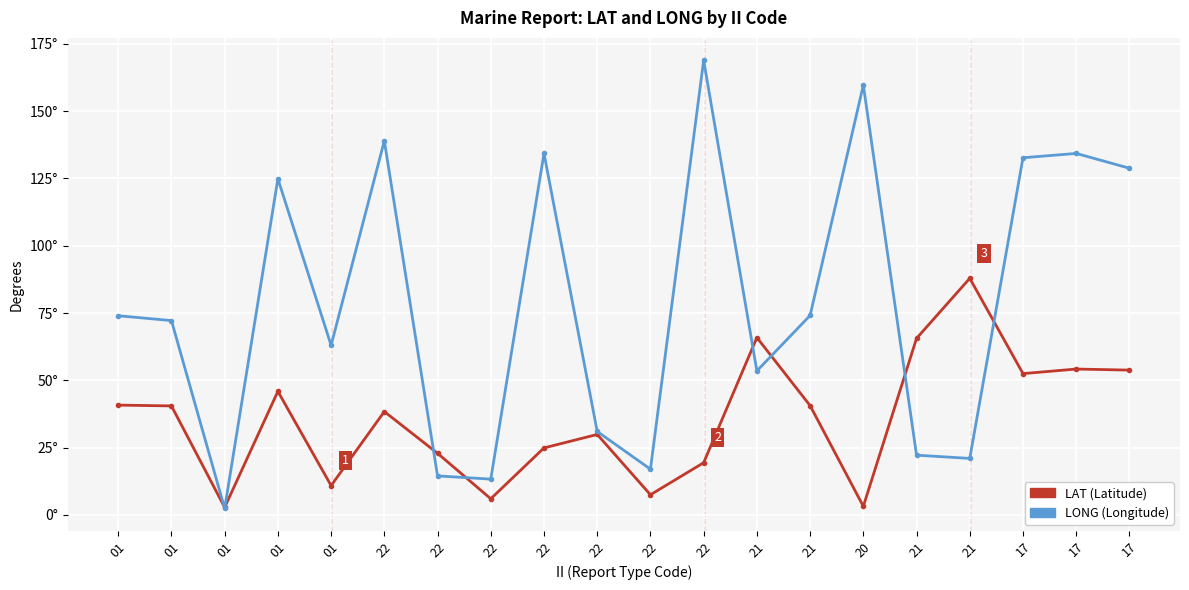

How many lines are shown in the chart?

2